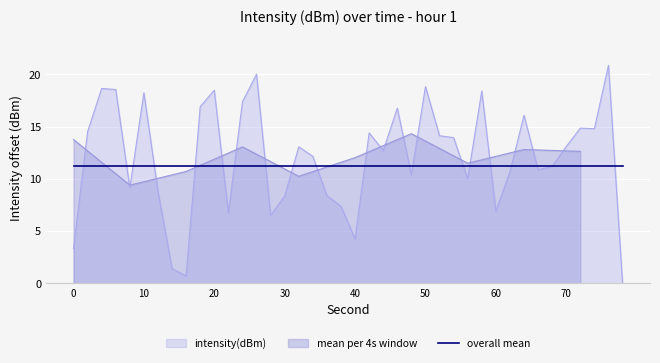

What is the highest value of the intensity(dBm) series?

20.9